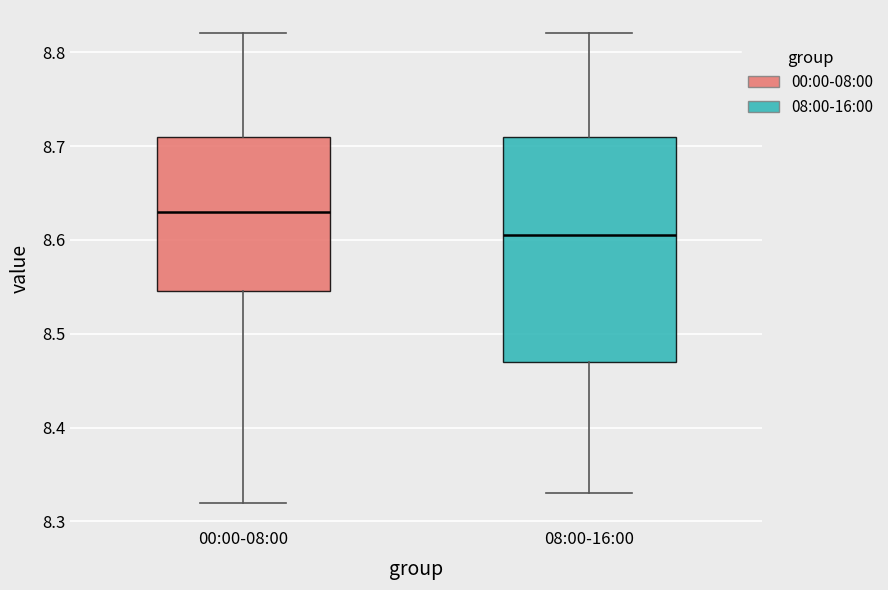

Comparing the boxes themselves (not the whiskers), which one is the tallest?

08:00-16:00